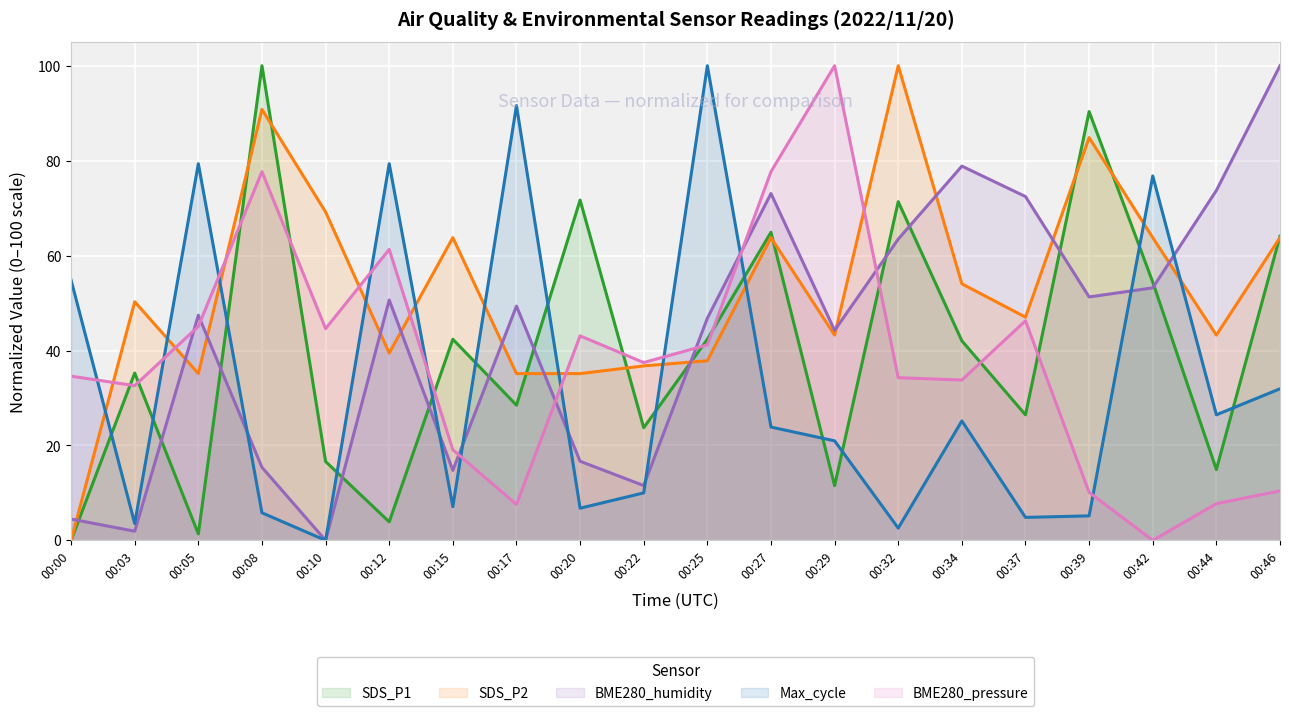

Between 00:17 and 00:15, which is larger?

00:15